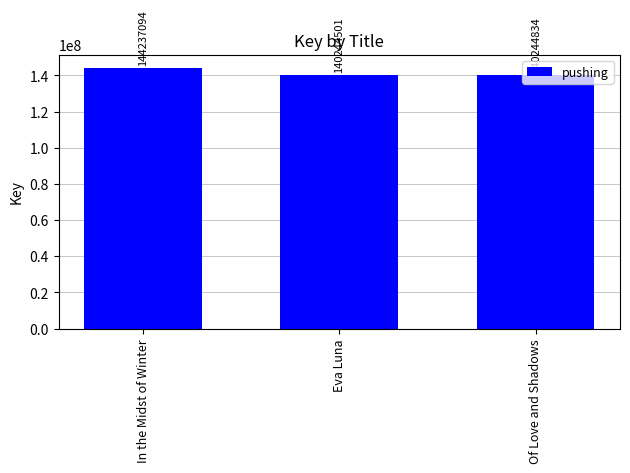

How many values are below 140244834?

1